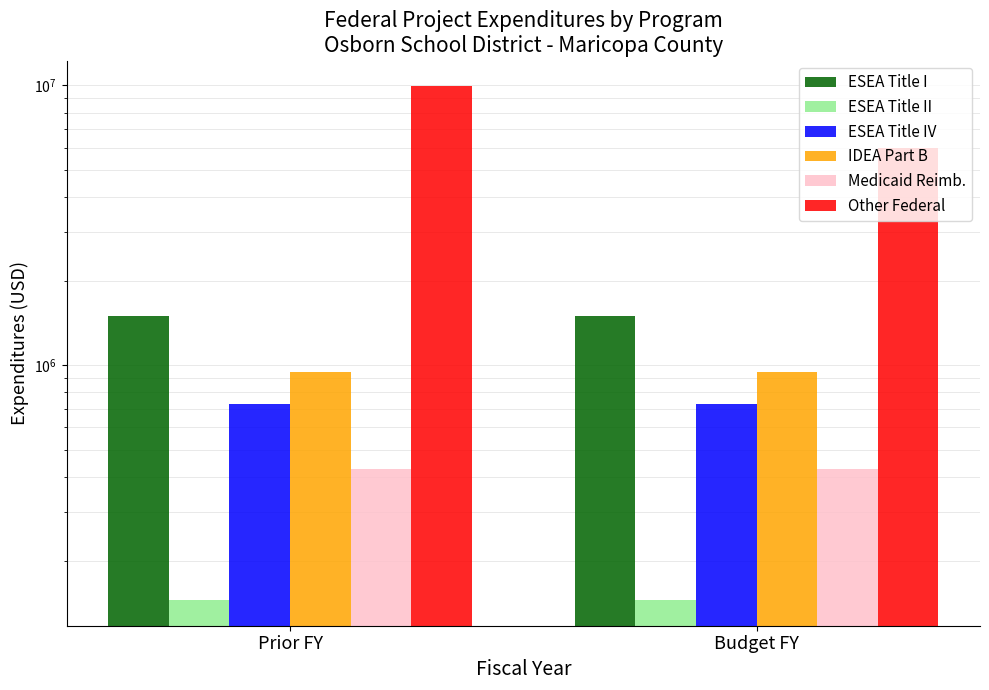

Which series has the widest spread of values?

Other Federal